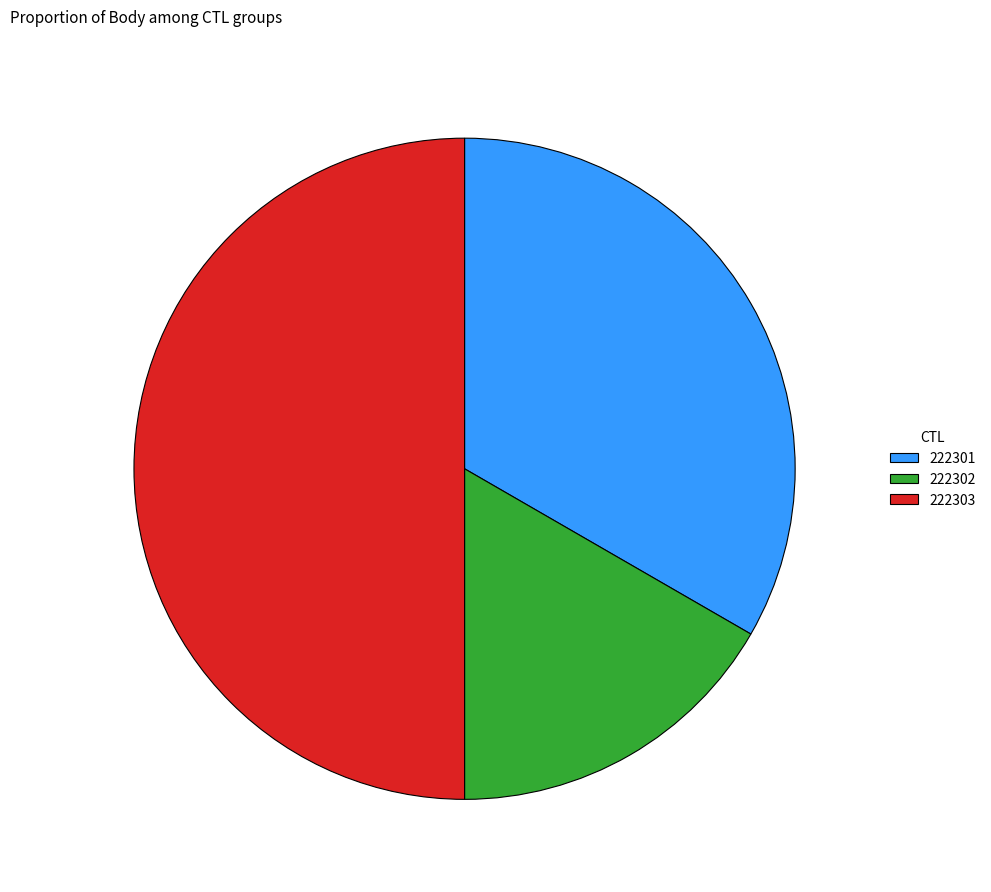

Which has a higher value, 222303 or 222301?

222303